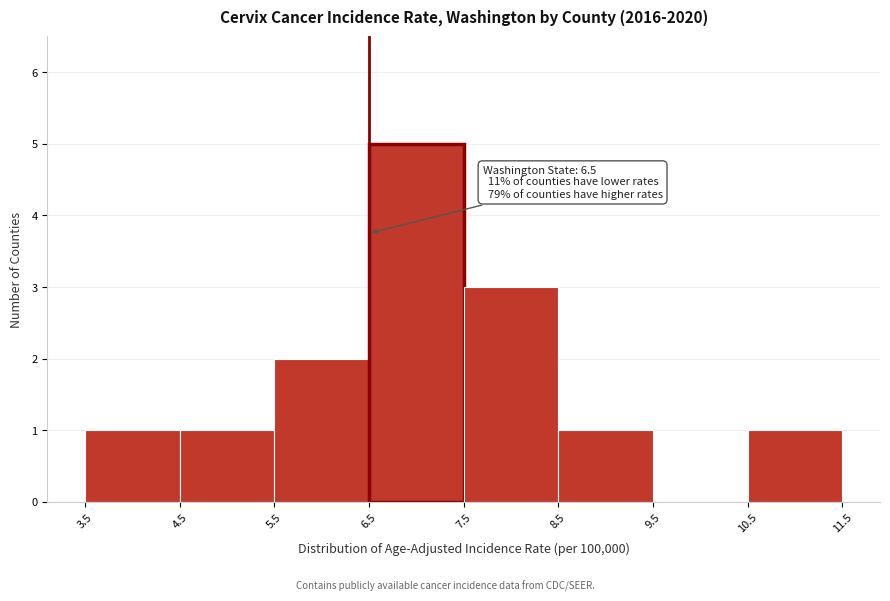

Over which range of the x-axis is the bar tallest?

6.5 to 7.5